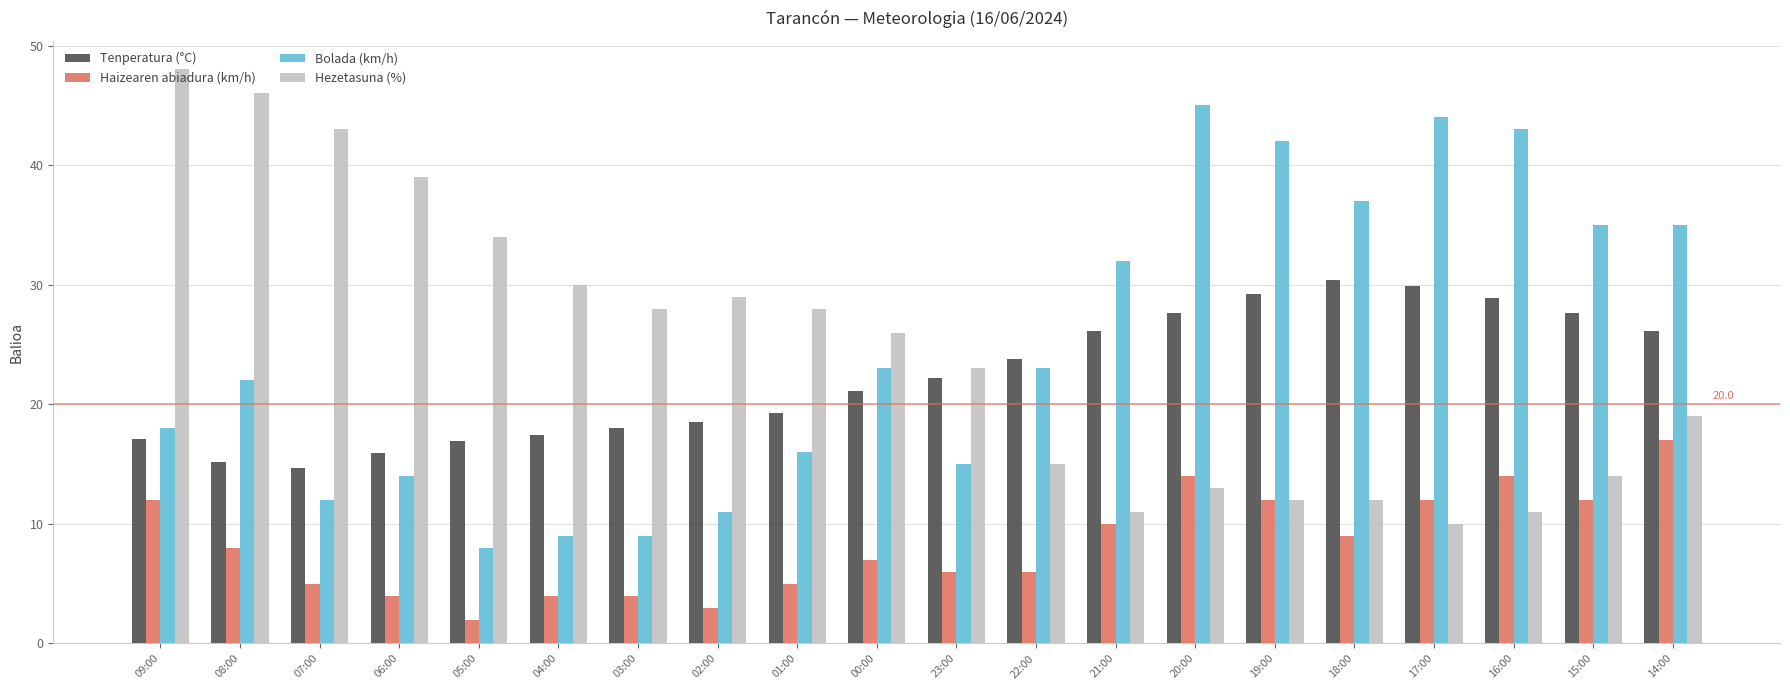

What is the value of the Hezetasuna (%) bar at the 10th from the left?

26.0